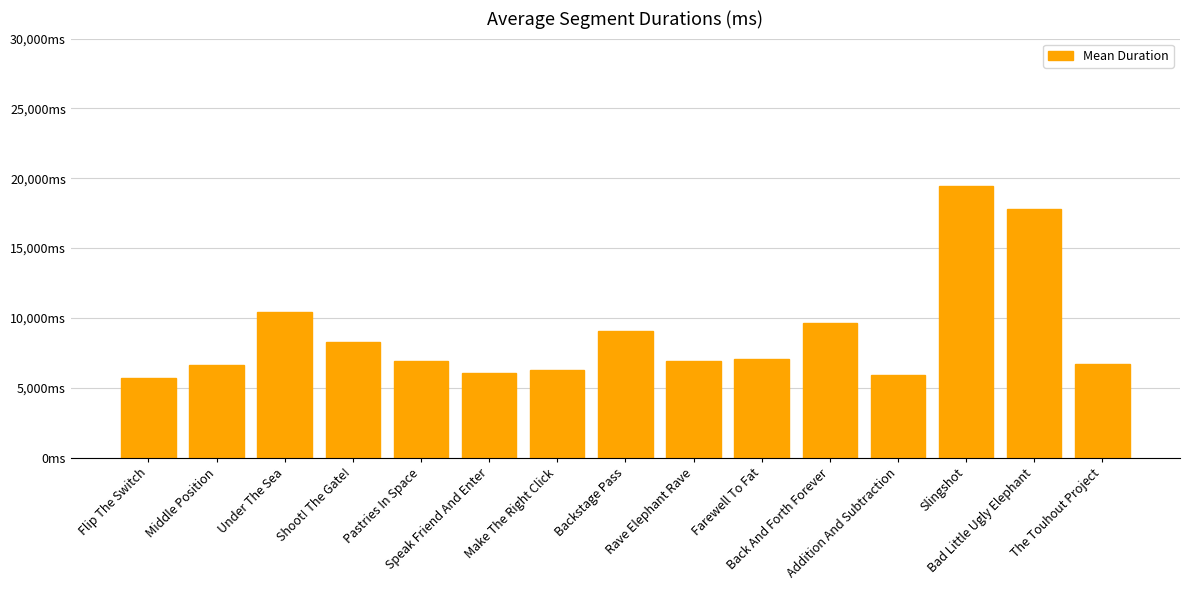

Which has a higher value, Speak Friend And Enter or Rave Elephant Rave?

Rave Elephant Rave